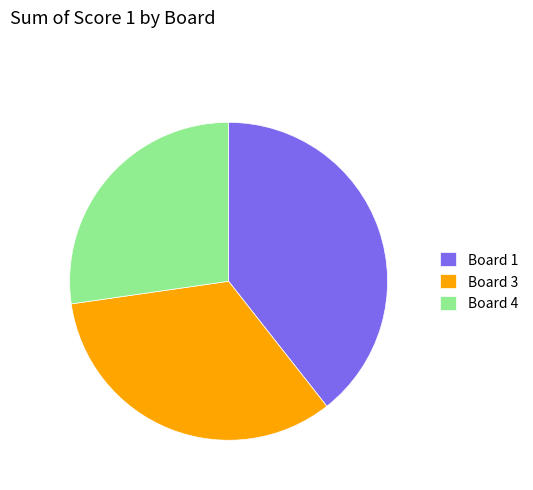

What is the ratio of the value at Board 4 to the value at Board 3?

0.8